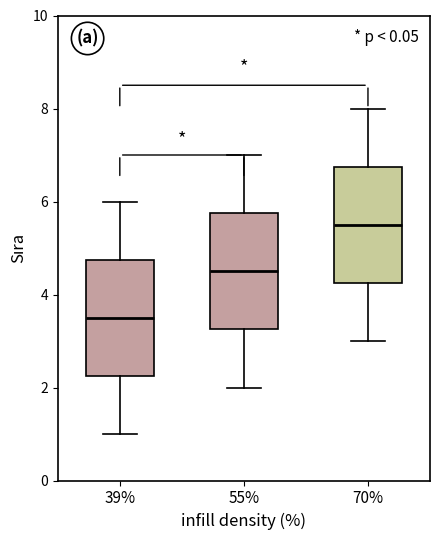

Reading left to right, transcribe this box plot: for each box, give where its median line is, the range the box spans, and where its two whiskers end, as read against the y-axis. The values are not printed on the chart, so give them approximately, as read against the axis.

39%: median 3.6, box 2.2 to 4.8, whiskers 1.0 to 6.0
55%: median 4.6, box 3.2 to 5.8, whiskers 2.0 to 7.0
70%: median 5.6, box 4.2 to 6.8, whiskers 3.0 to 8.0